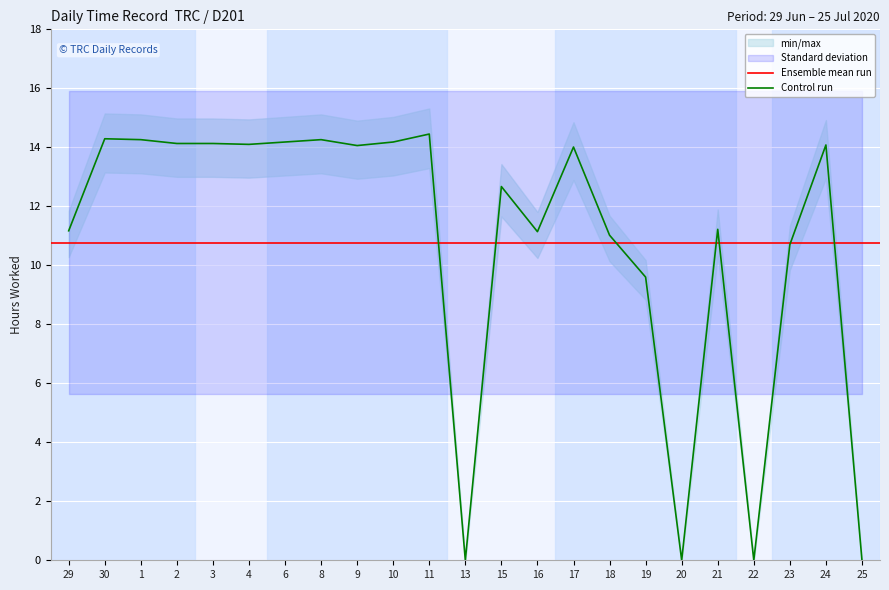

What is the difference between the maximum and minimum values?

14.4